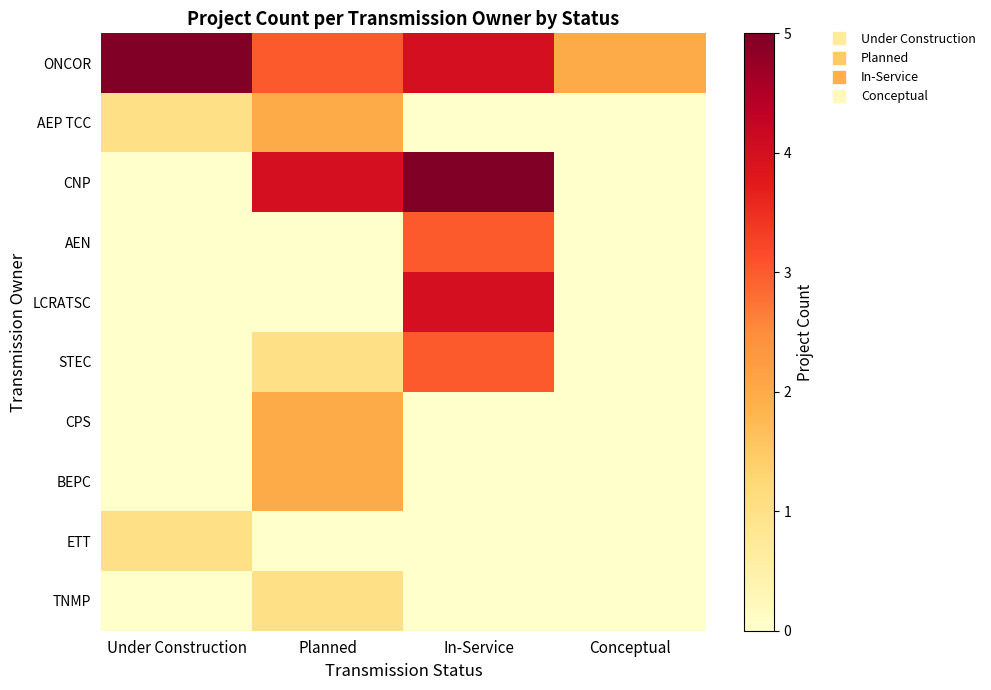

What is the difference between the highest and lowest values at Conceptual?

2